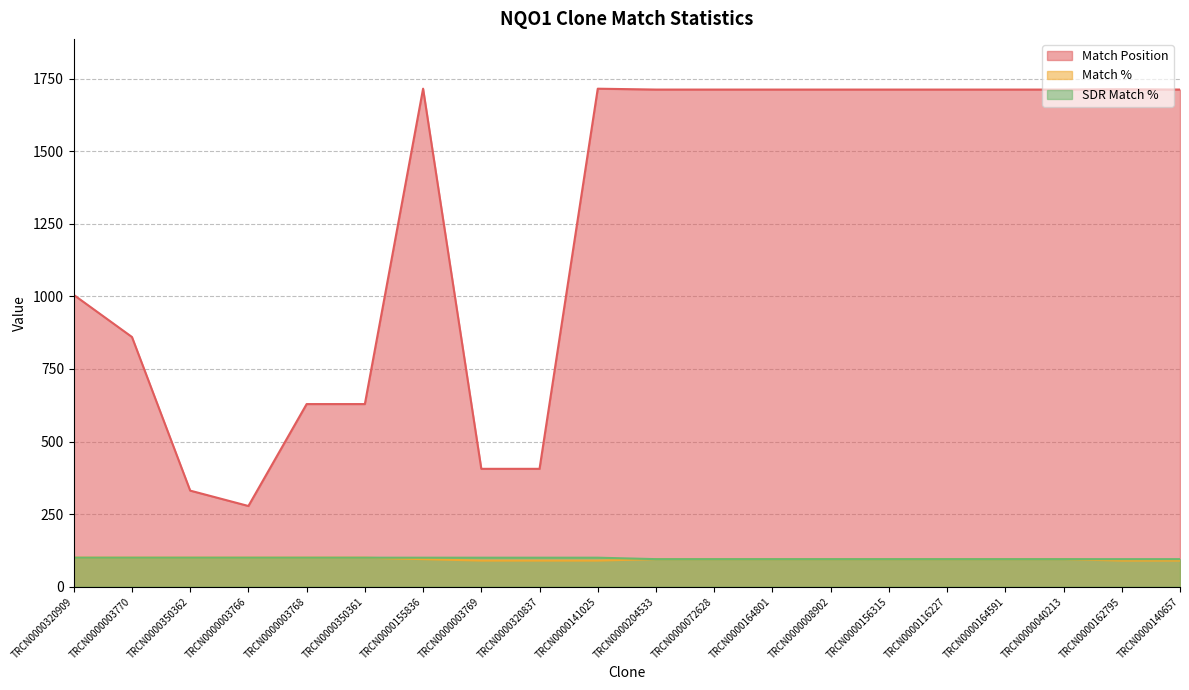

The SDR Match % series shows 25 at TRCN0000040213. True or false?

False